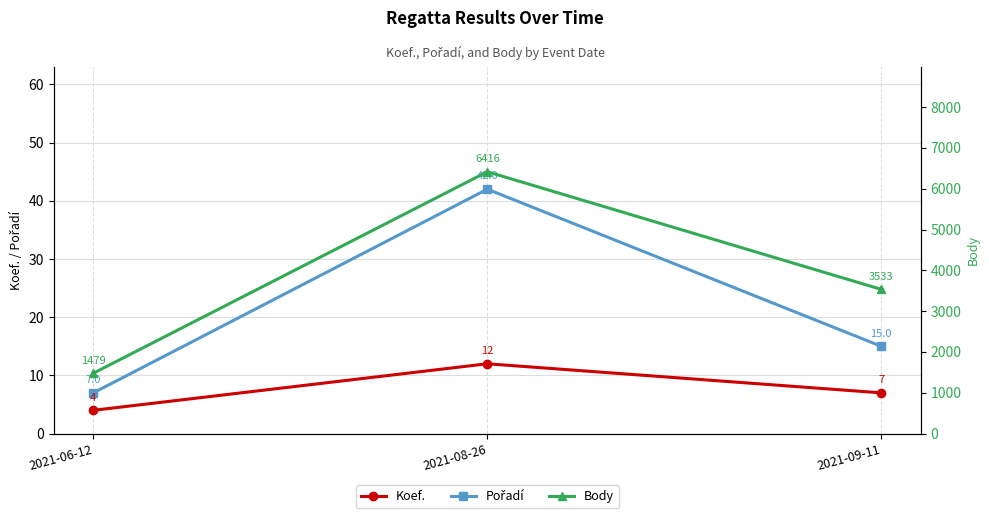

At which label does Body reach its peak?

2021-08-26